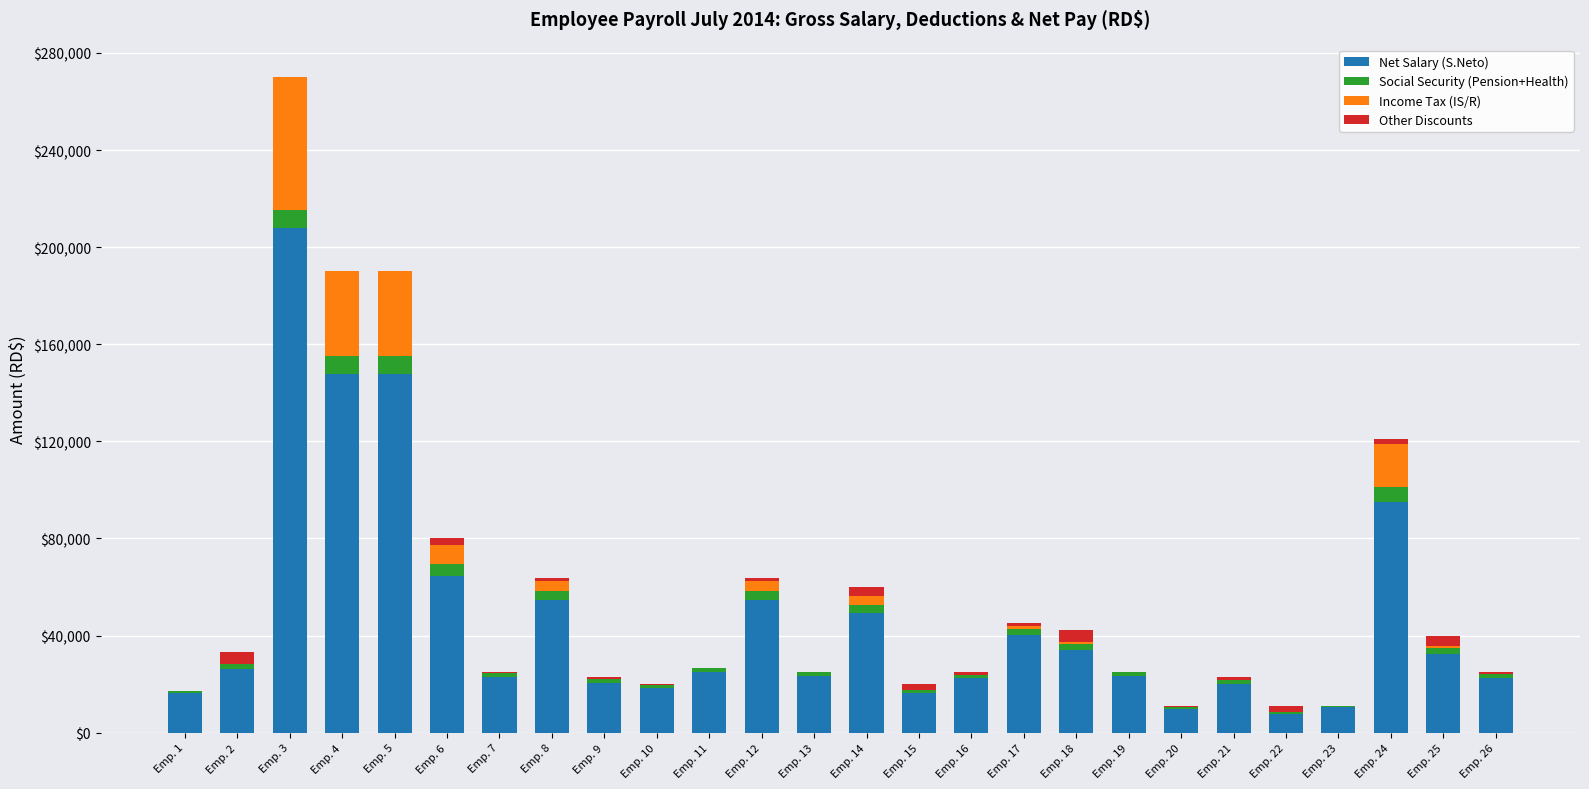

Does the chart contain stacked bars?

Yes